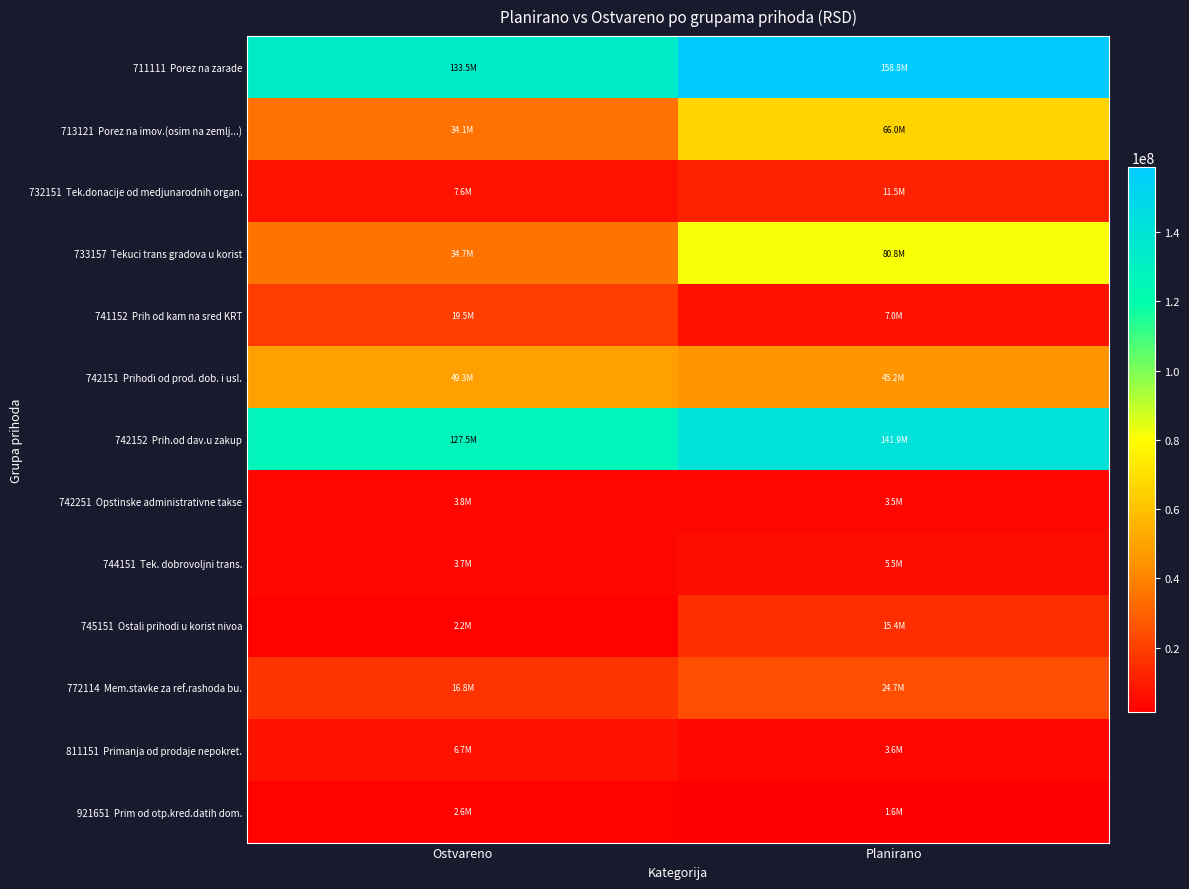

Which series has the largest total across all categories?

711111 Porez na zarade